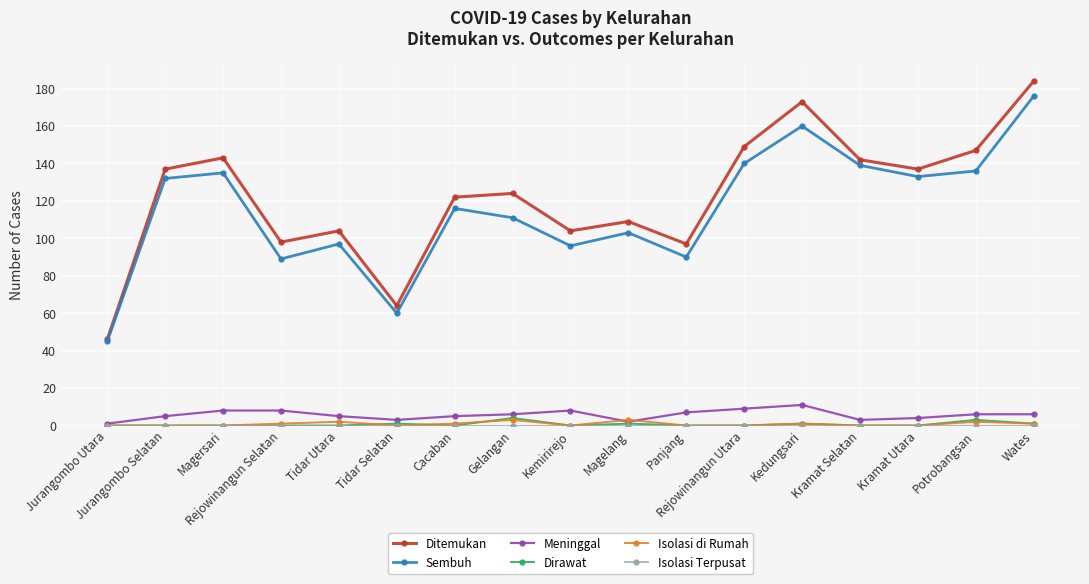

True or false: Sembuh and Isolasi di Rumah cross at least once.

False